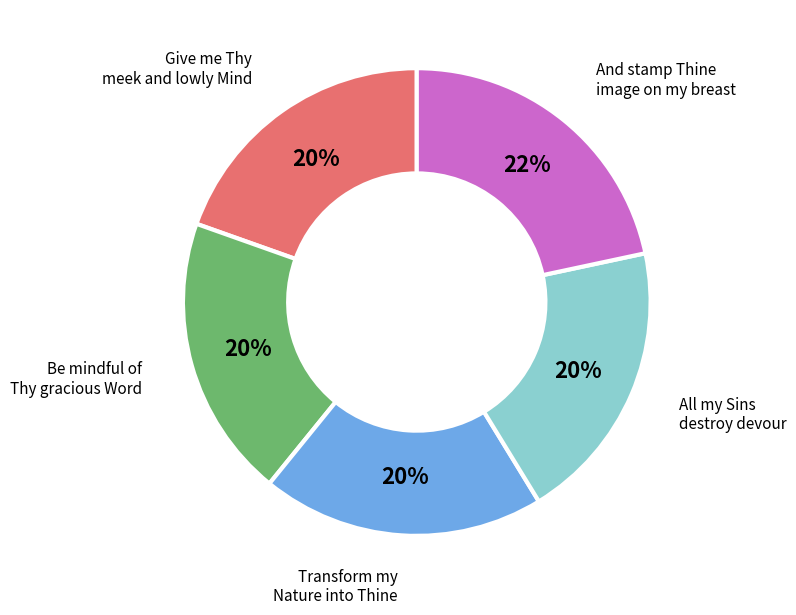

Is the sum of Be mindful of Thy gracious Word and Transform my Nature into Thine greater than half?

No